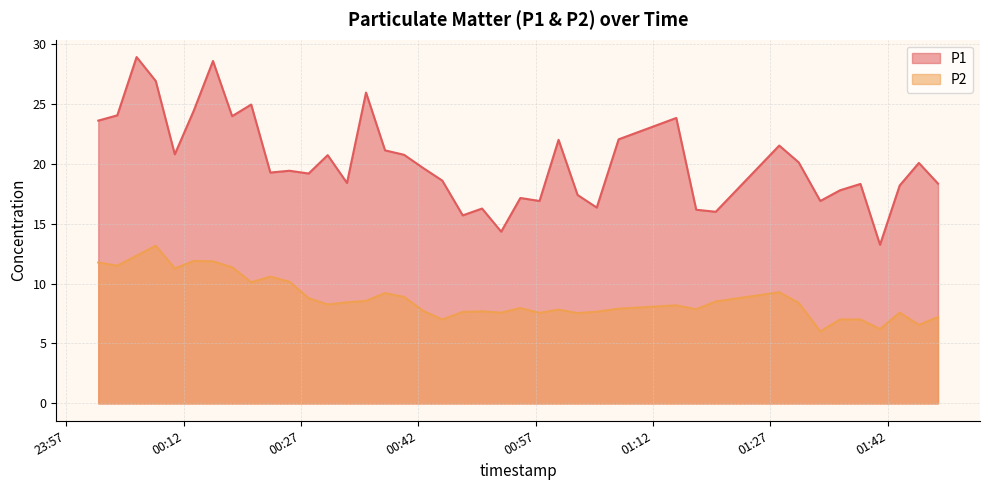

Which series has the largest range (max minus min)?

P1